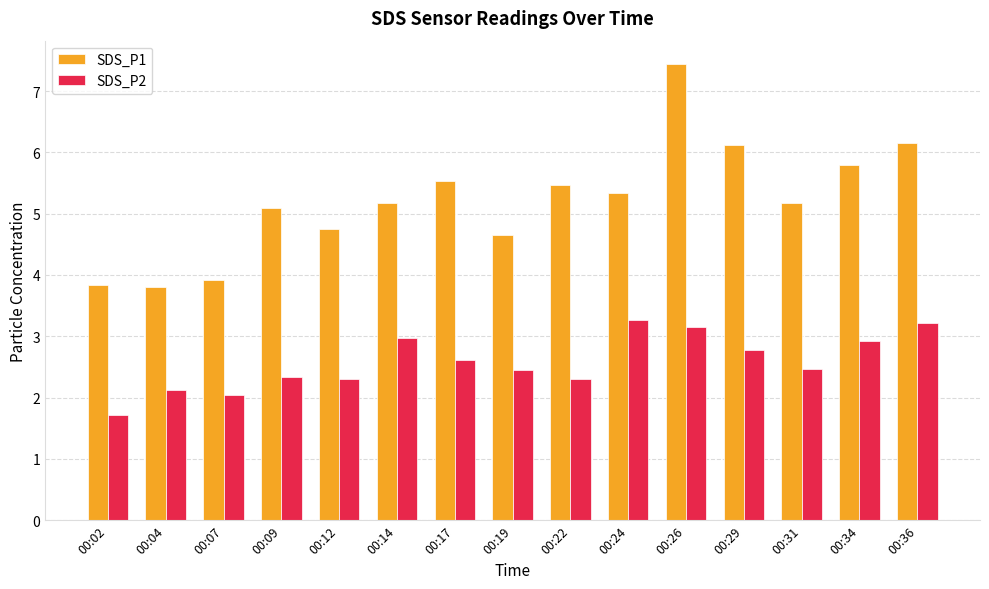

At how many categories does at least one series exceed 2?

15